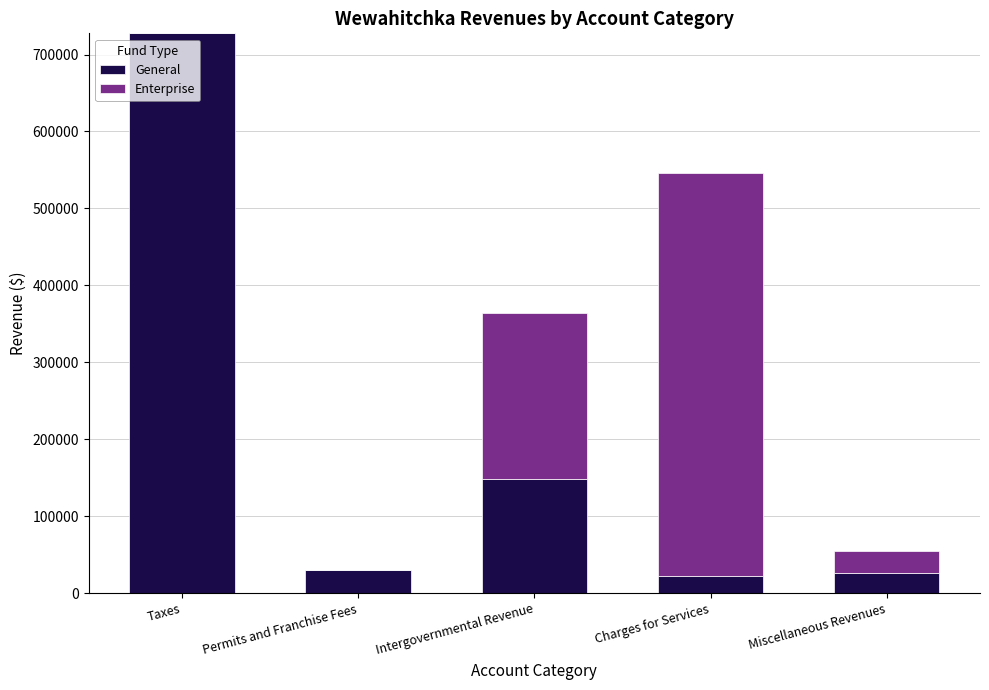

Does the chart contain stacked bars?

Yes